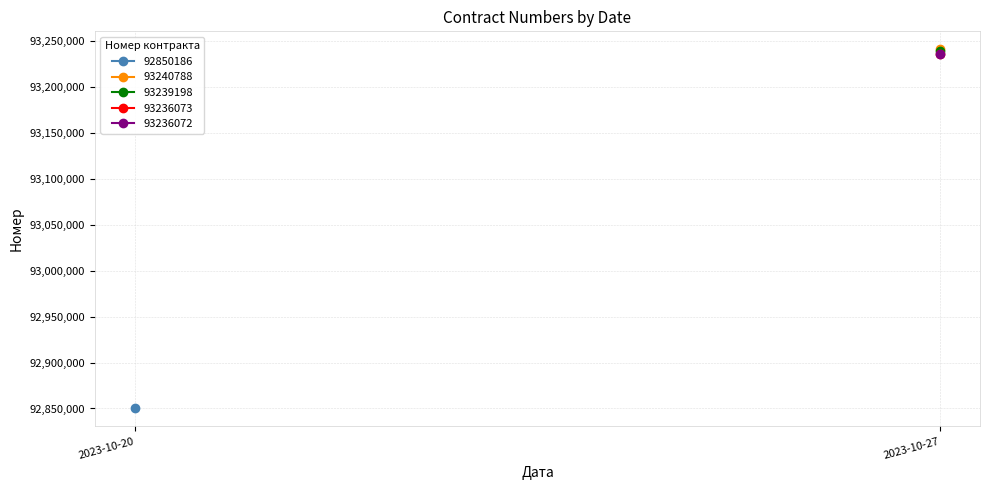

The value at 2023-10-27 is 27667848. True or false?

False